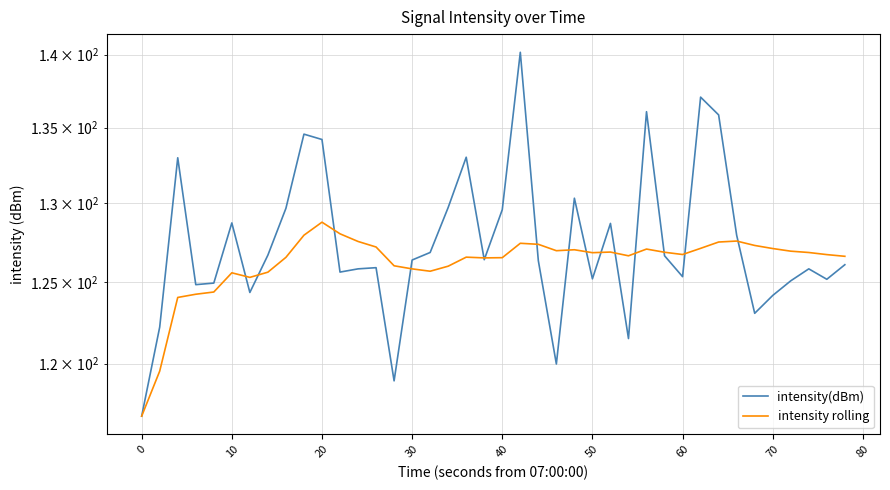

What are all the series names shown in the legend?

intensity(dBm), intensity rolling